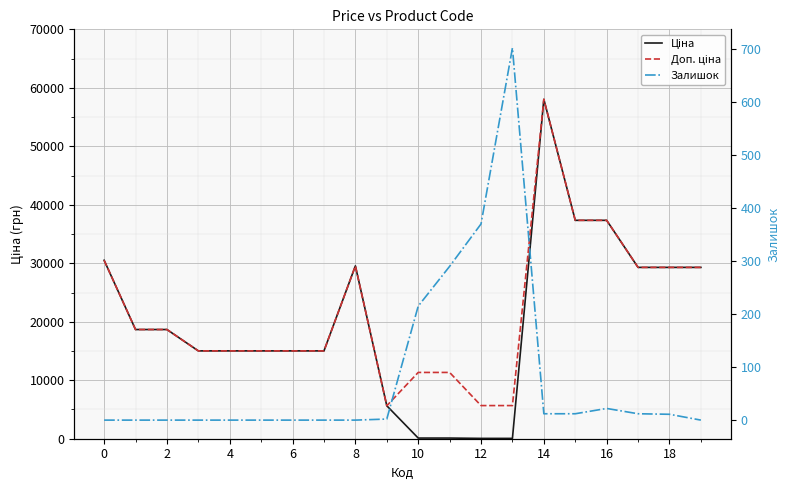

At how many categories does at least one series exceed 42221?

1